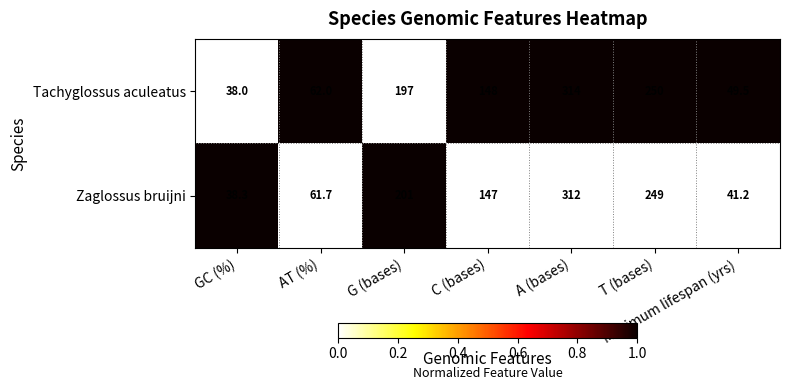

How many categories are shown in the chart?

7